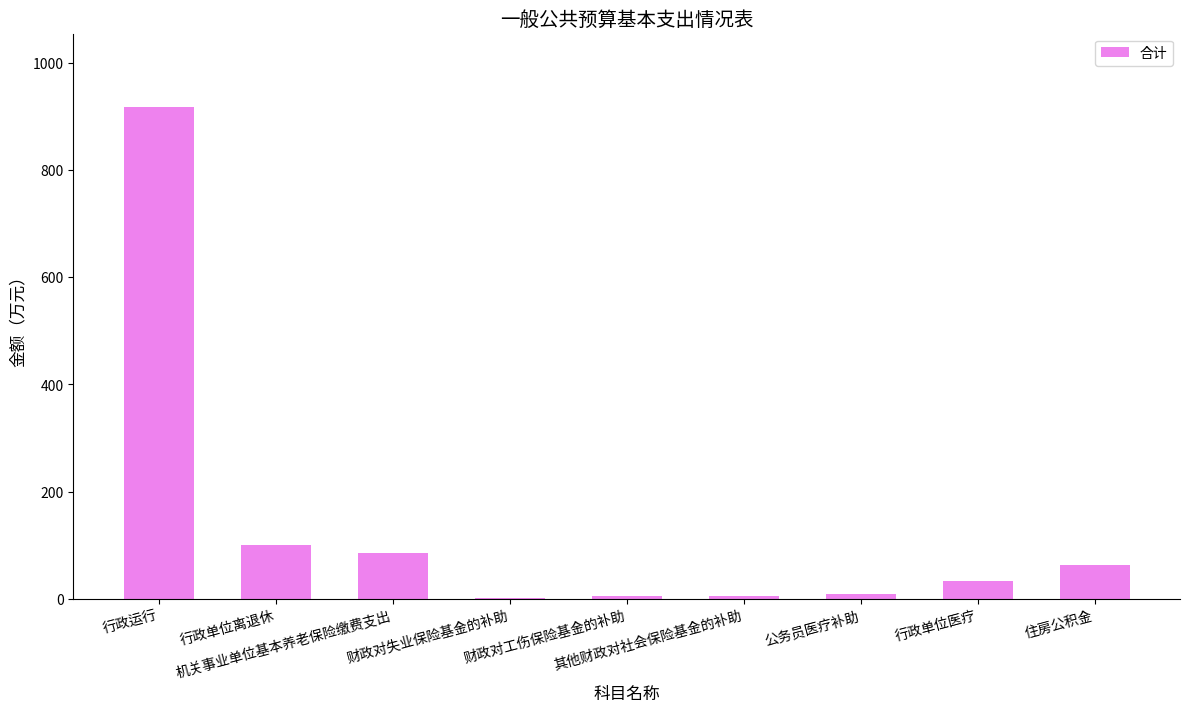

What is the sum of all values?

1220.0